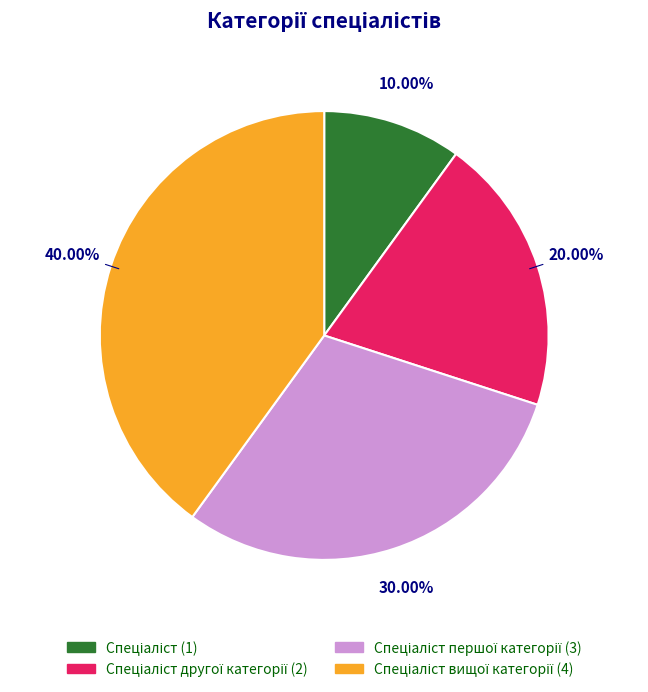

Is there a majority slice in this chart?

No